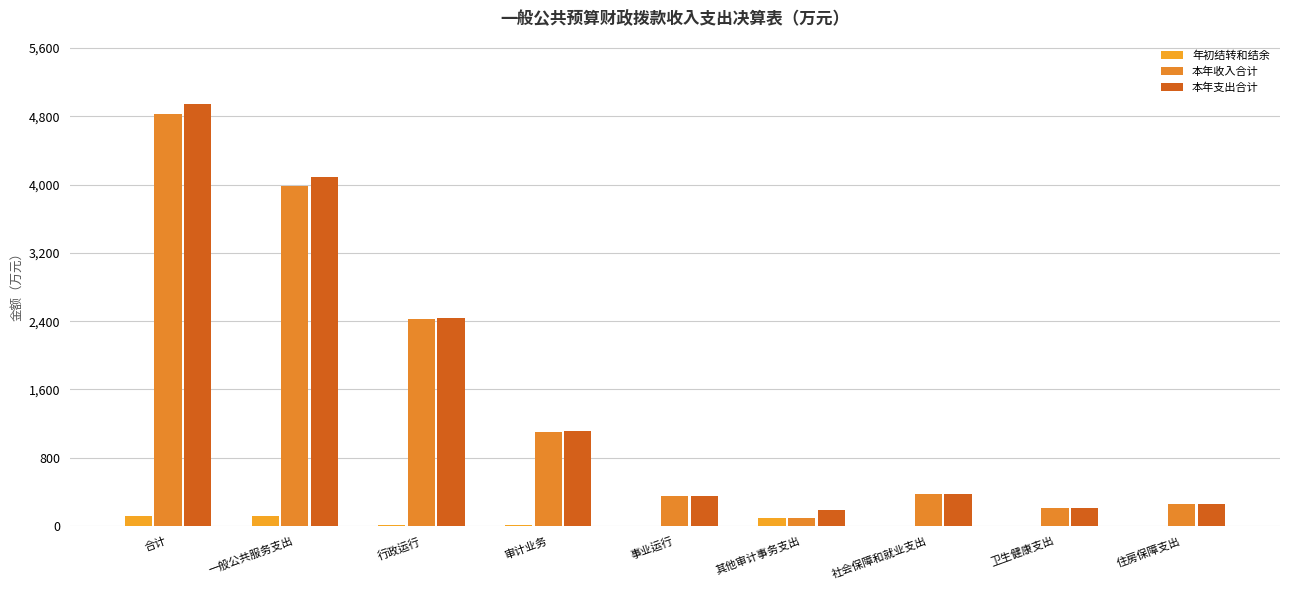

At how many categories does at least one series exceed 4455?

1